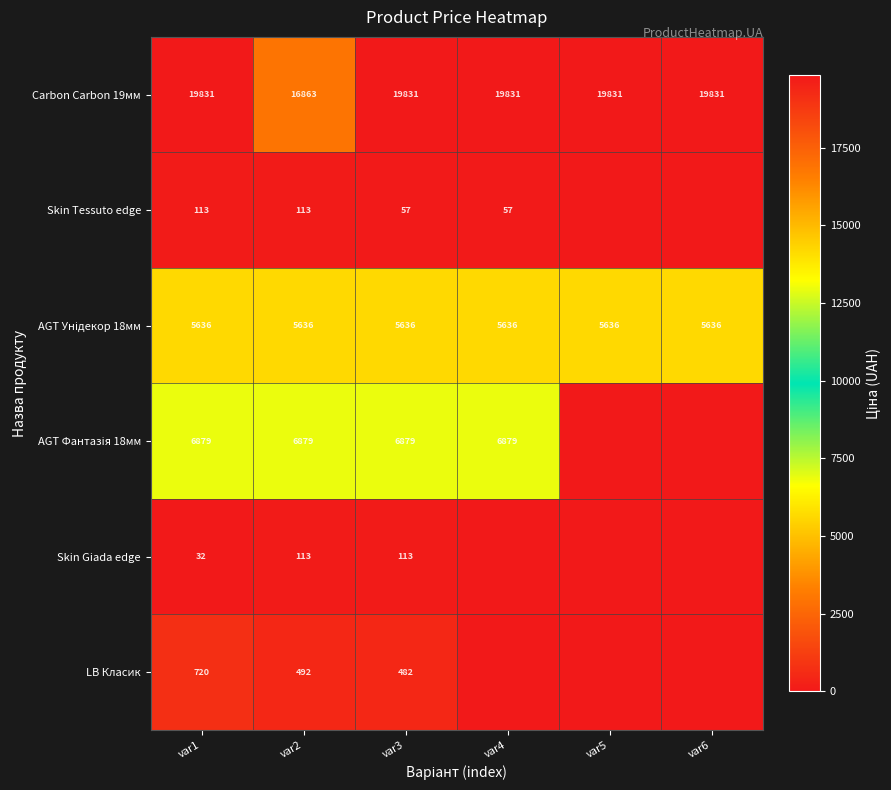

What is the spread (max minus min) of values at var3?

19774